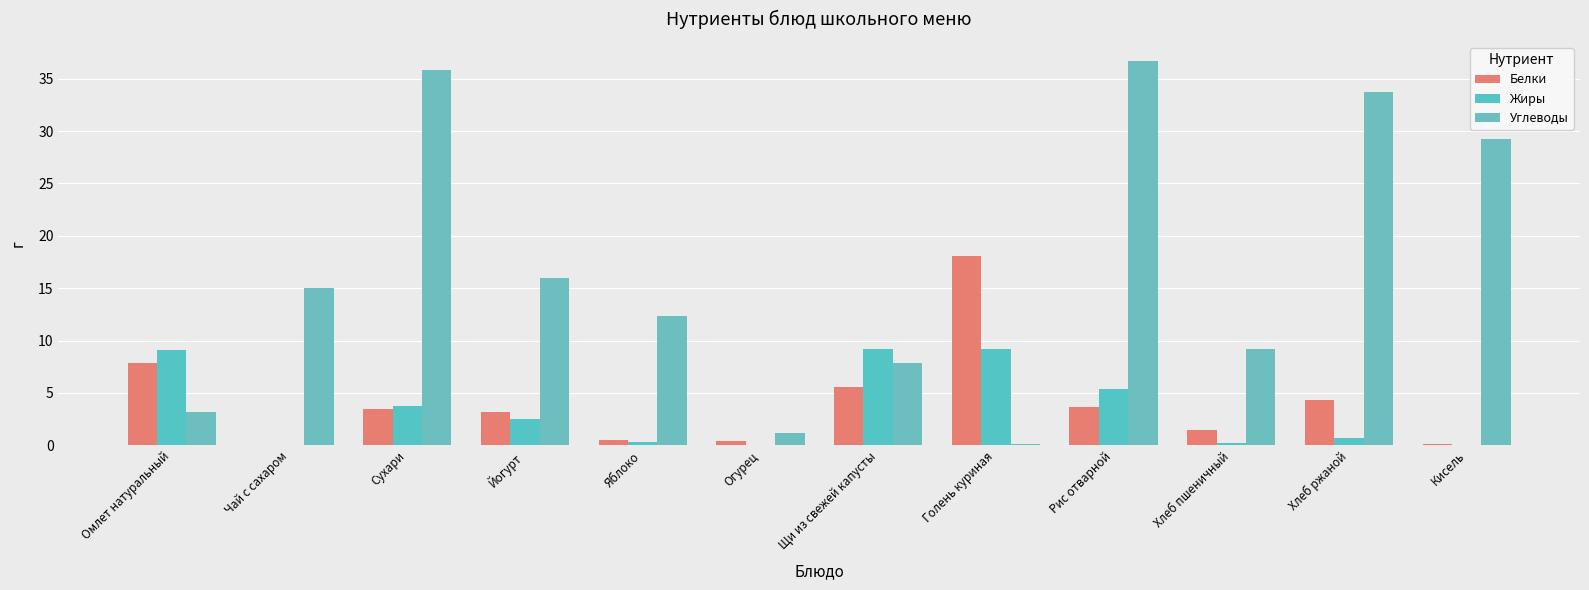

Reading right to left, extract all data points from this chart.

Белки: 0.1	4.3	1.5	3.6	18.1	5.5	0.4	0.5	3.2	3.4	0.1	7.8
Жиры: 0.0	0.7	0.2	5.4	9.2	9.2	0.1	0.4	2.5	3.8	0.0	9.1
Углеводы: 29.2	33.7	9.2	36.7	0.1	7.9	1.1	12.4	16.0	35.8	15.0	3.2